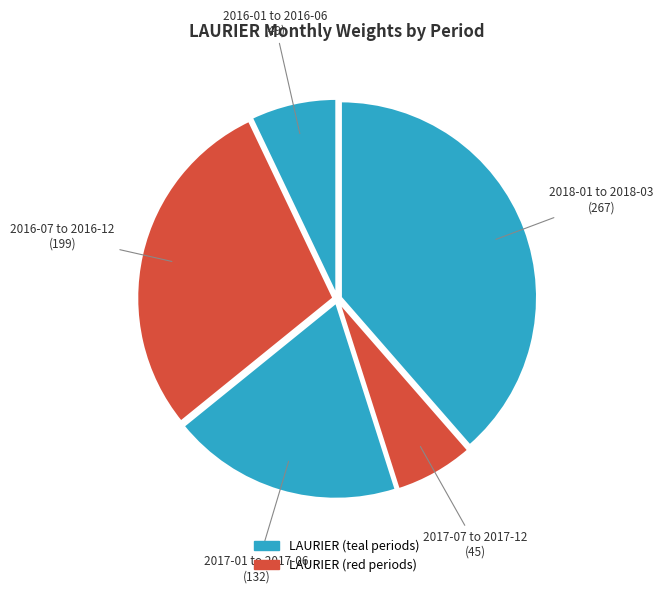

Does any single category account for the majority?

No